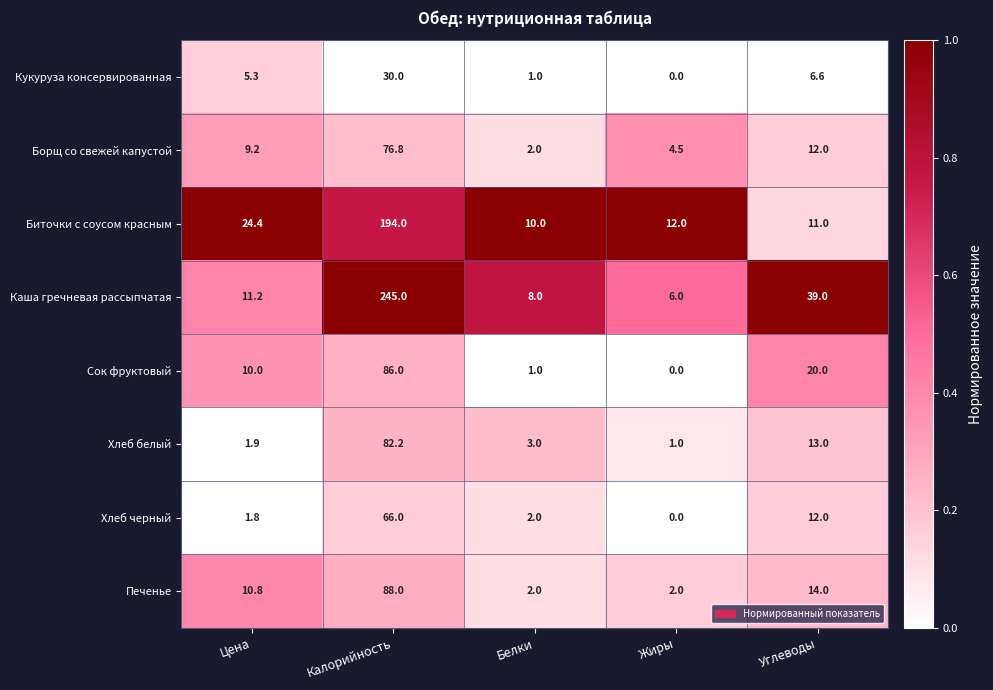

Which series has the widest spread of values?

Каша гречневая рассыпчатая